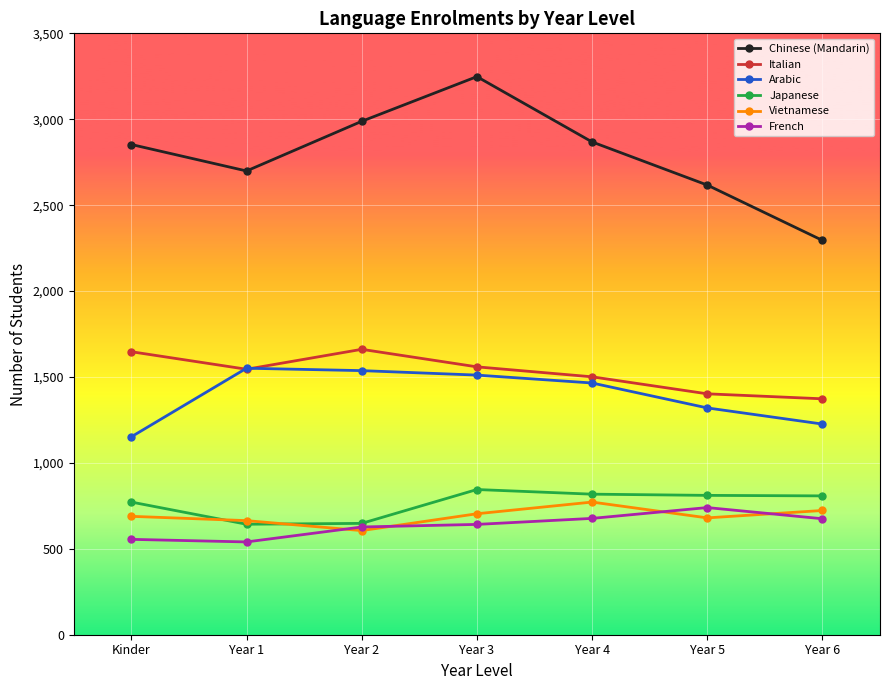

How many data points in Japanese are less than 808?

3